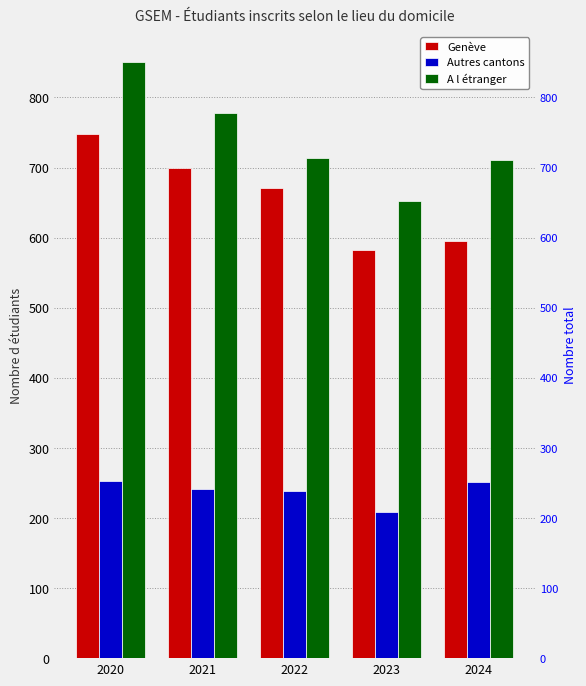

Rank the series by their average value, from highest to lowest.

A l étranger, Genève, Autres cantons